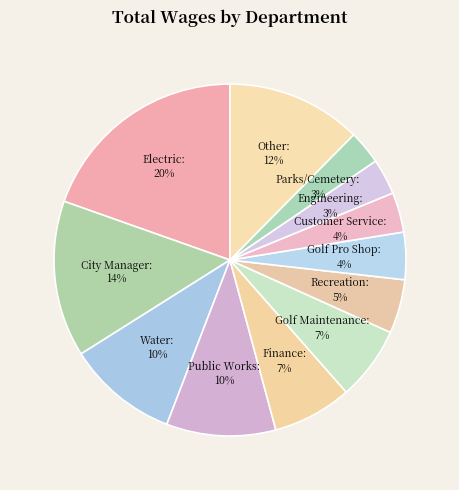

To the nearest percent, what is the difference between the Golf Pro Shop and Finance slice percentages?

3%